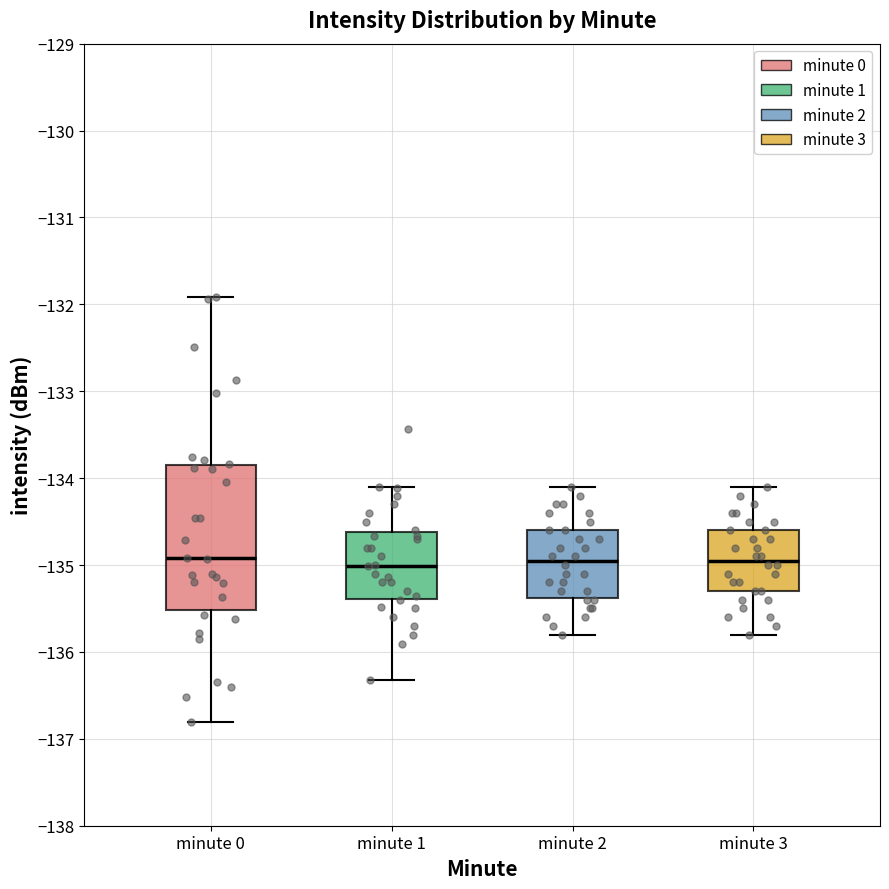

Where does the lower whisker of the box for minute 2 end on the y-axis? The values are not printed on the chart, so give them approximately, as read against the axis.

-135.8